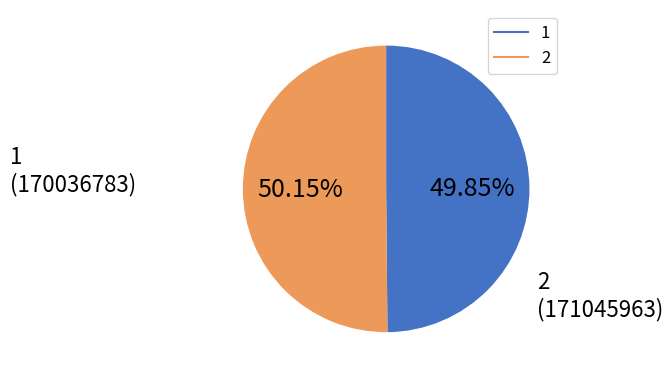

Approximately how many times larger is the value at 2 compared to 1?

1.0